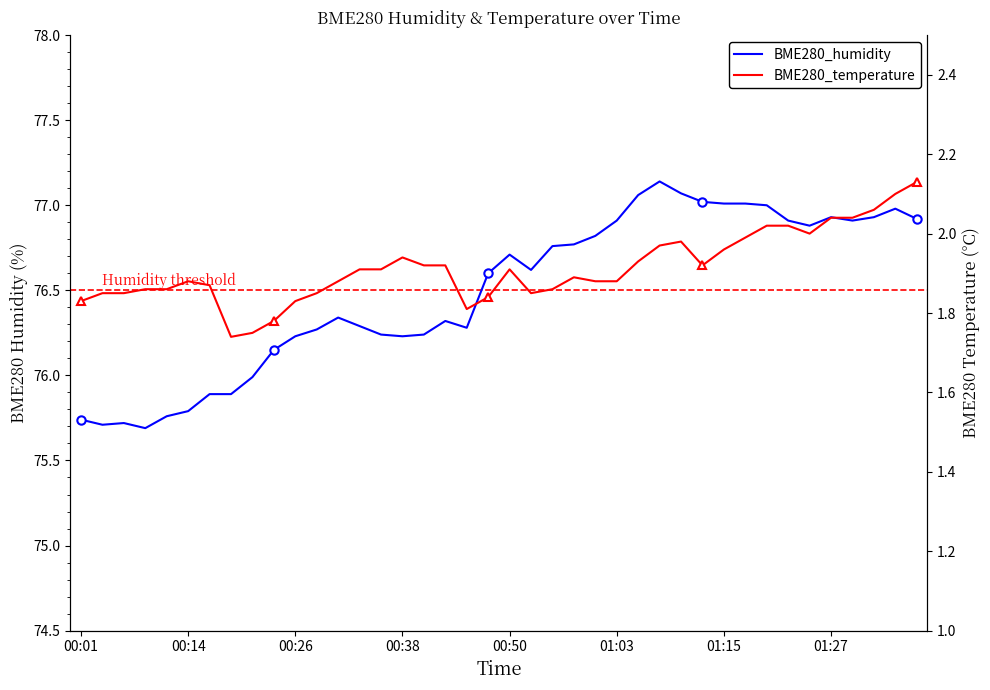

How many lines are shown in the chart?

2